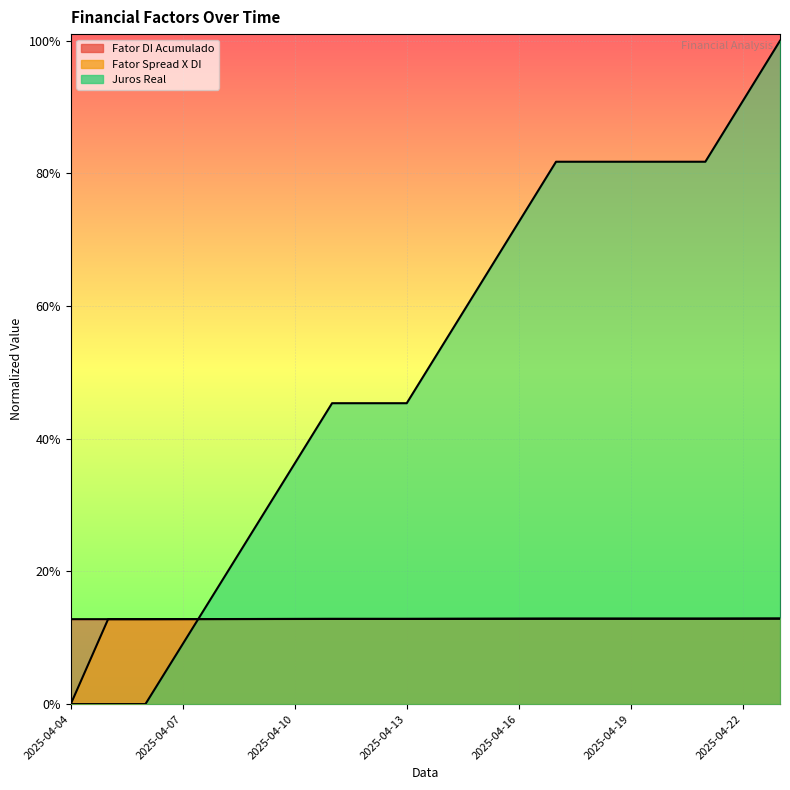

What is the value of the Fator DI Acumulado point at the 11th from the left?

0.1